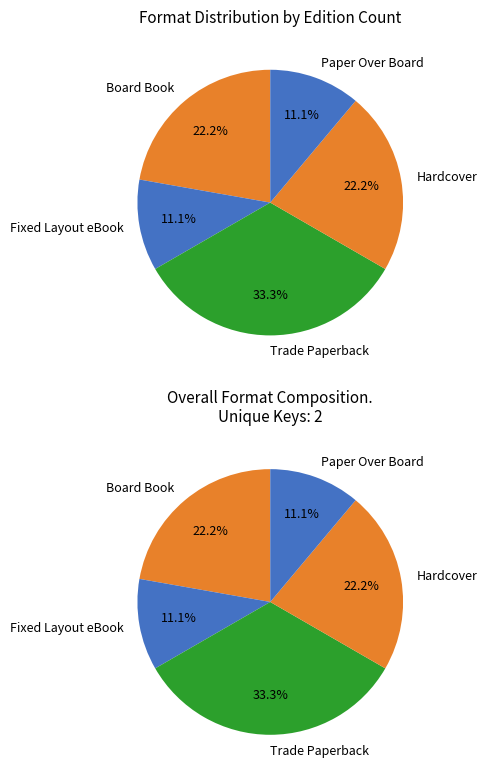

How many slices are in this pie chart?

5